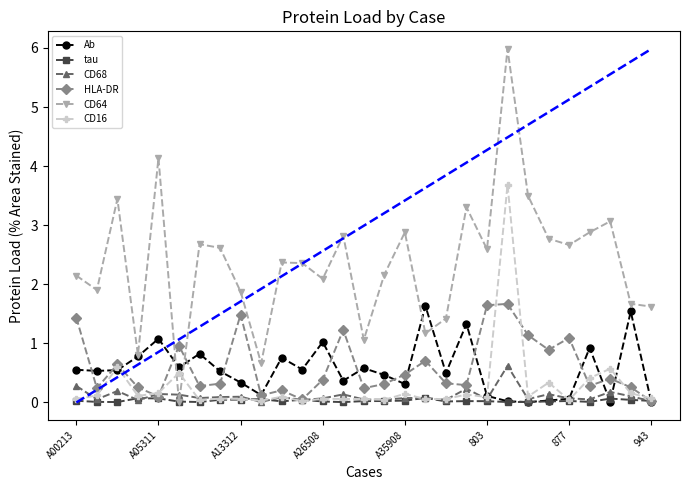

What is the value of the CD16 point at the 26th from the left?

0.4